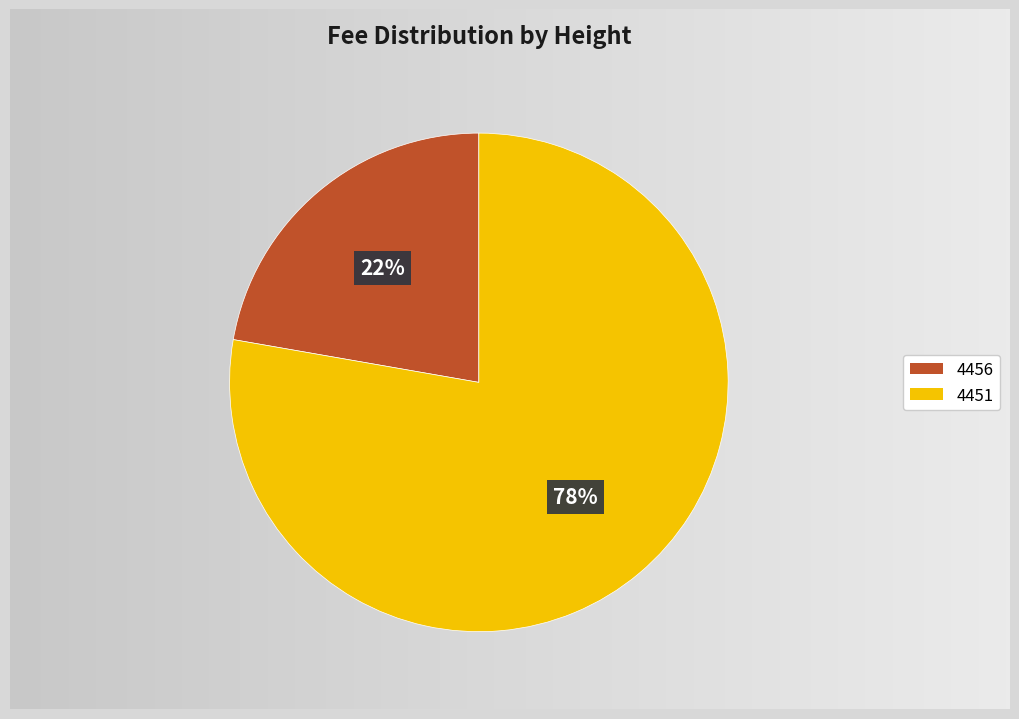

Approximately how many times larger is the value at 4451 compared to 4456?

3.5